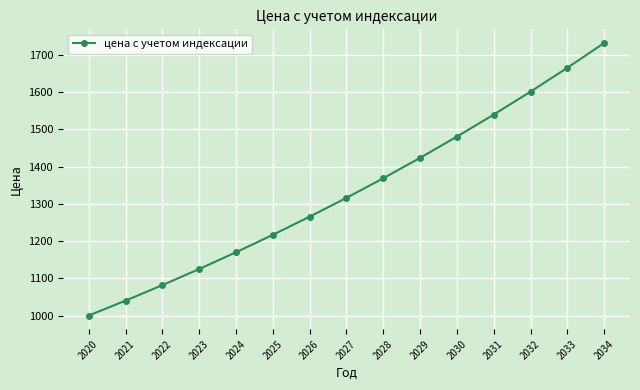

How many data points does each series have?

15